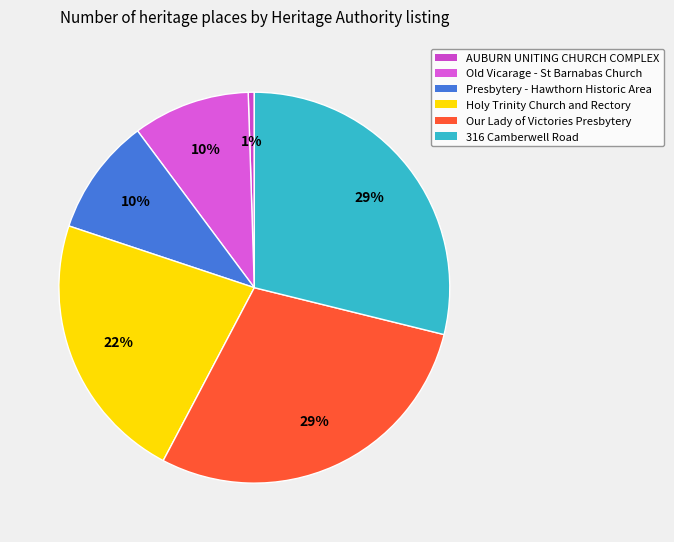

What percentage is the Old Vicarage - St Barnabas Church slice, to the nearest percent?

10%